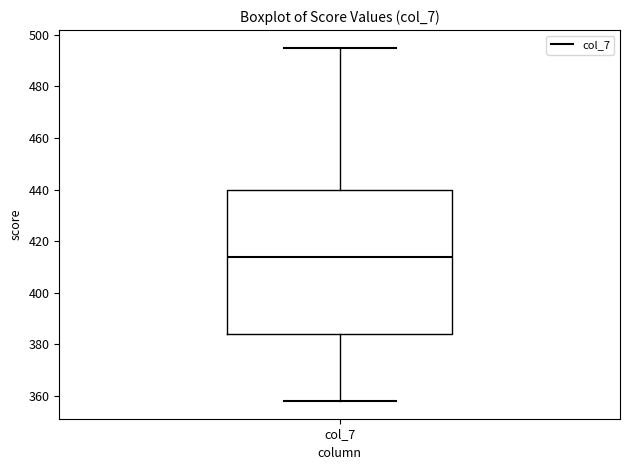

Where does the lower whisker of the box for col_7 end on the y-axis? The values are not printed on the chart, so give them approximately, as read against the axis.

358